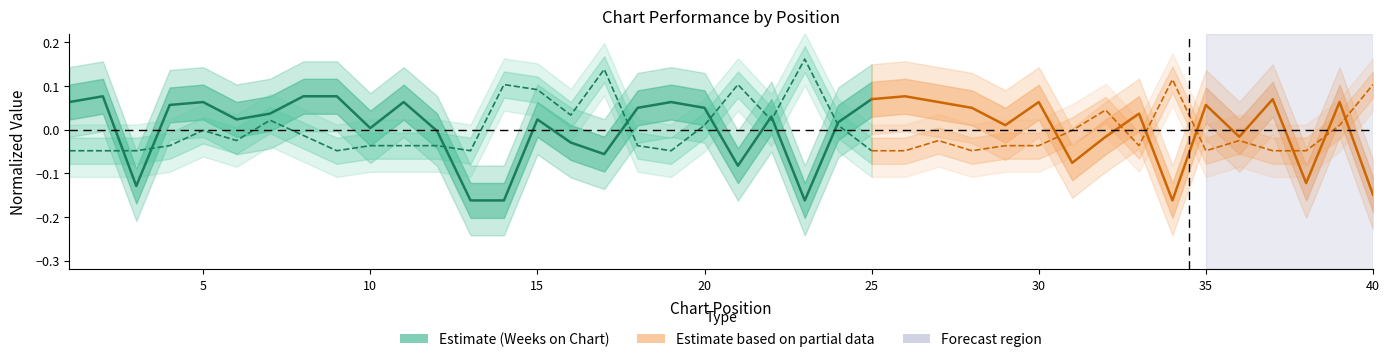

How many values in Weeks on Chart are above zero?

17